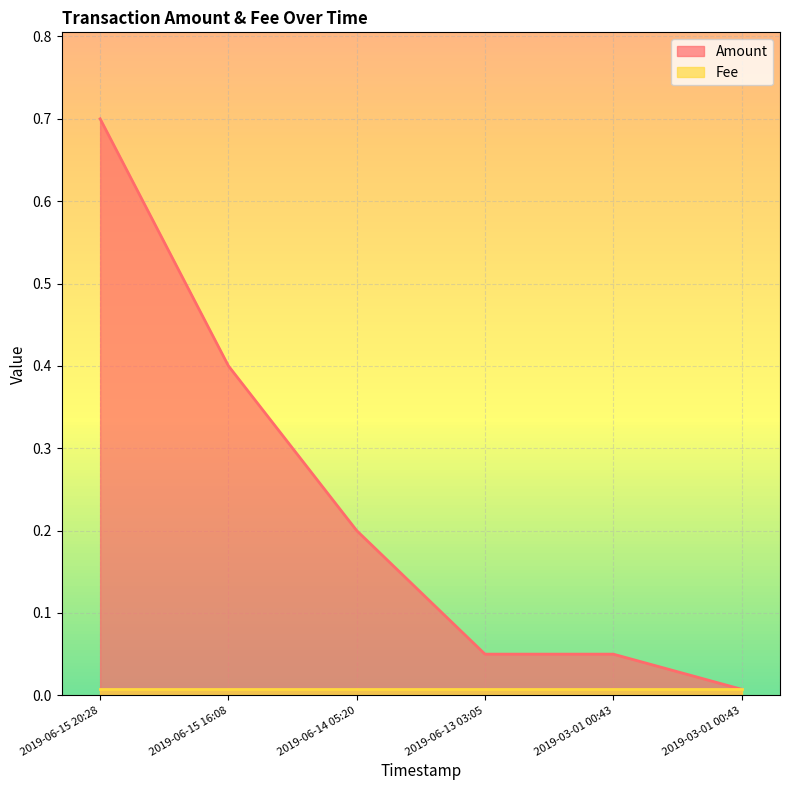

List the labels in order of value, smallest first.

2019-03-01 00:43, 2019-06-13 03:05, 2019-03-01 00:43, 2019-06-14 05:20, 2019-06-15 16:08, 2019-06-15 20:28